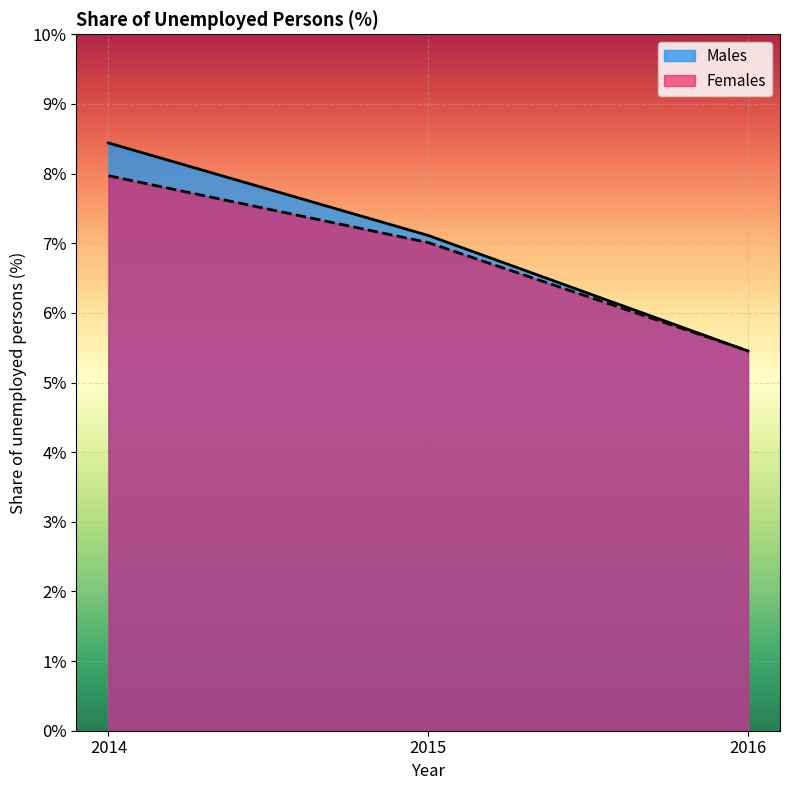

Is it true that Males equals 7.1 at 2015?

True